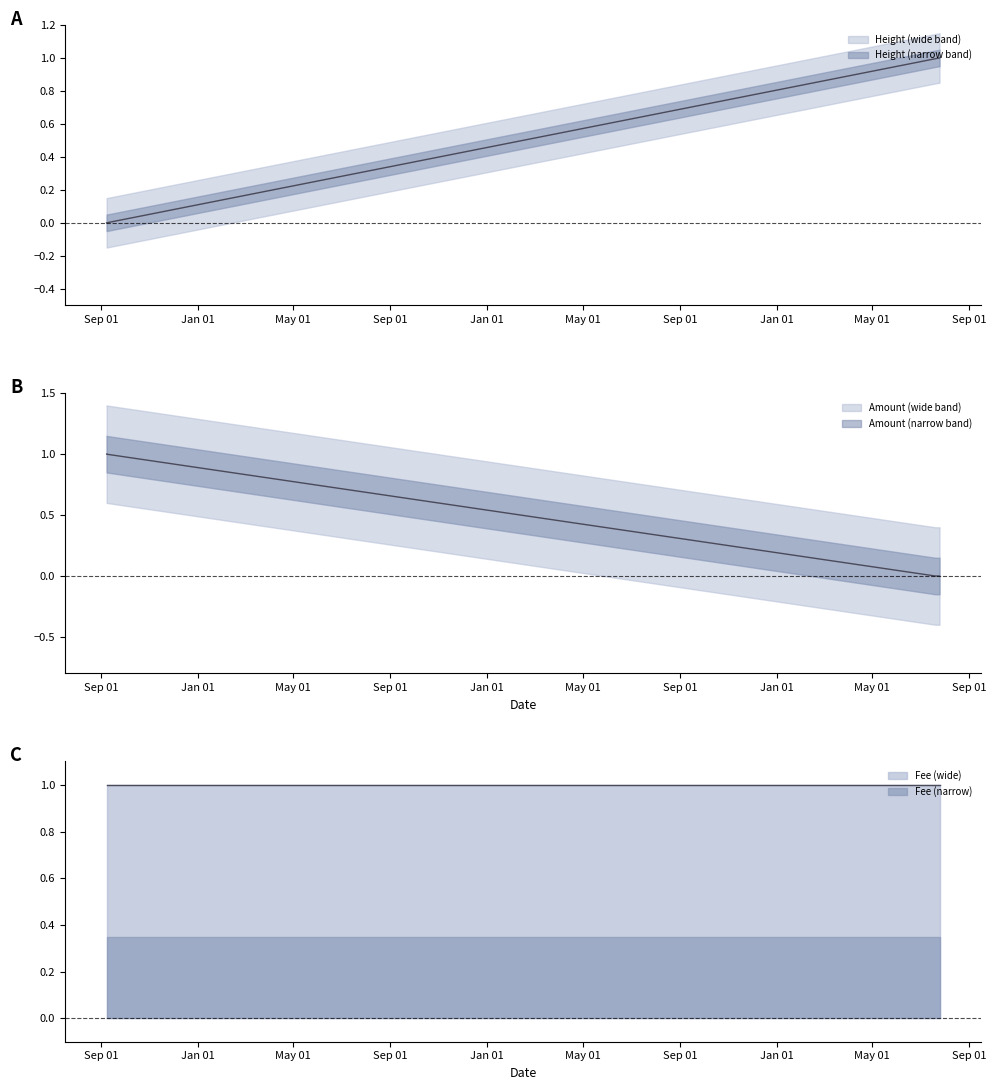

How many intersections are there between Height_scaled and Amount?

1